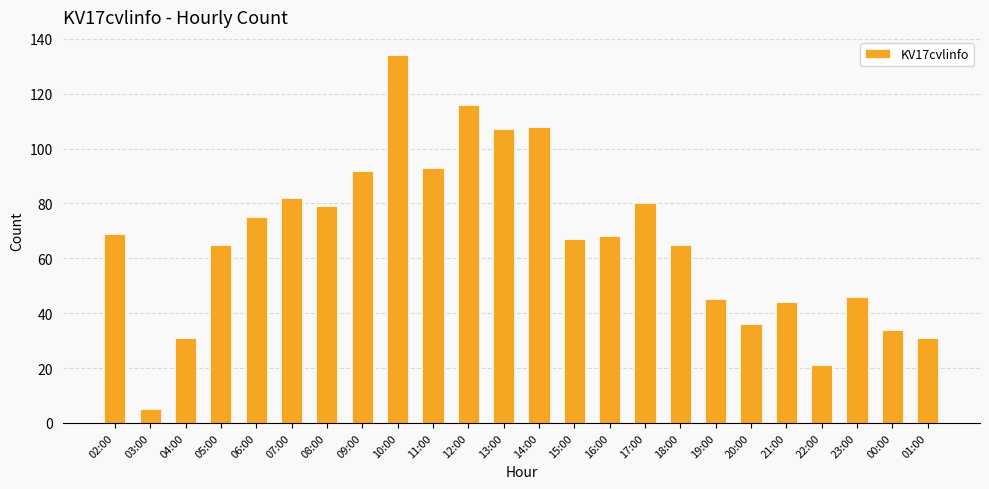

What is the sum of all values?

1593